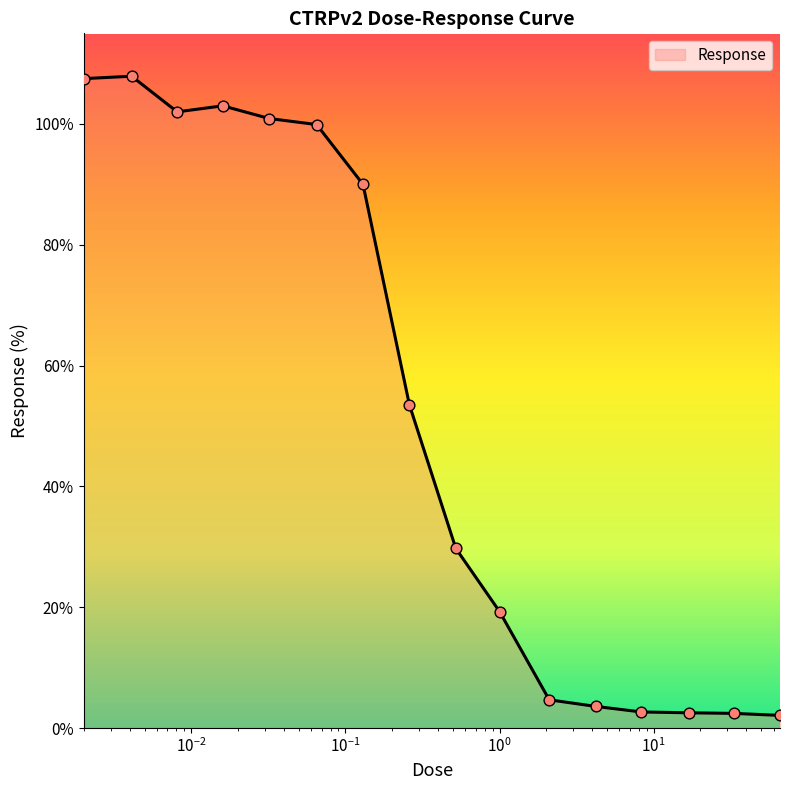

What is the greatest value displayed?

107.9